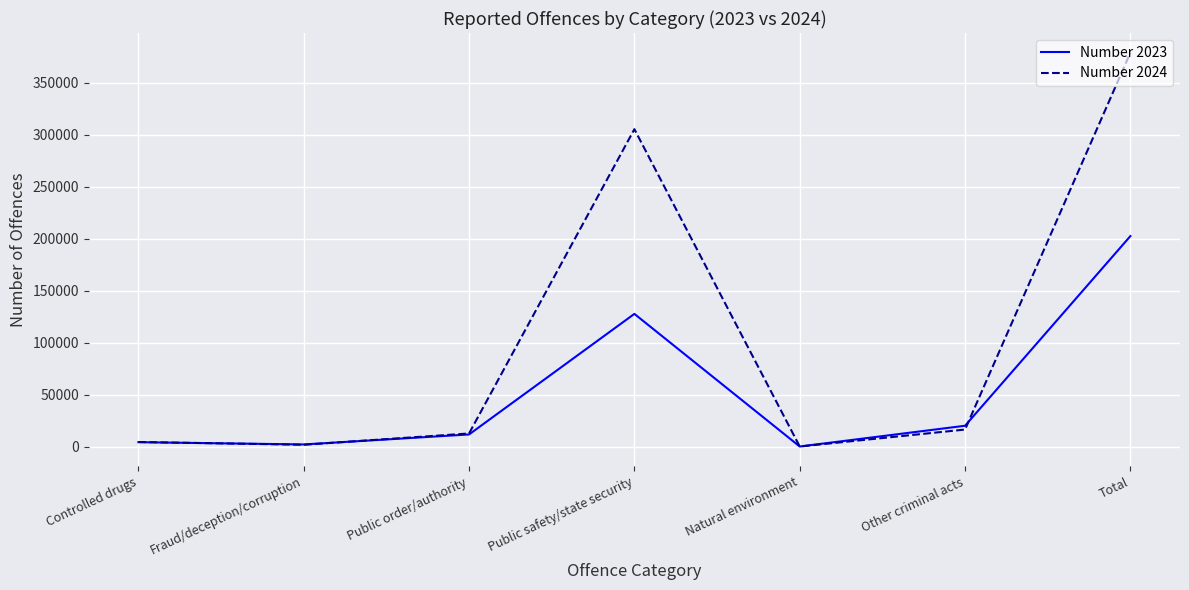

Is it true that Number 2023 equals 11647 at Public order/authority?

True